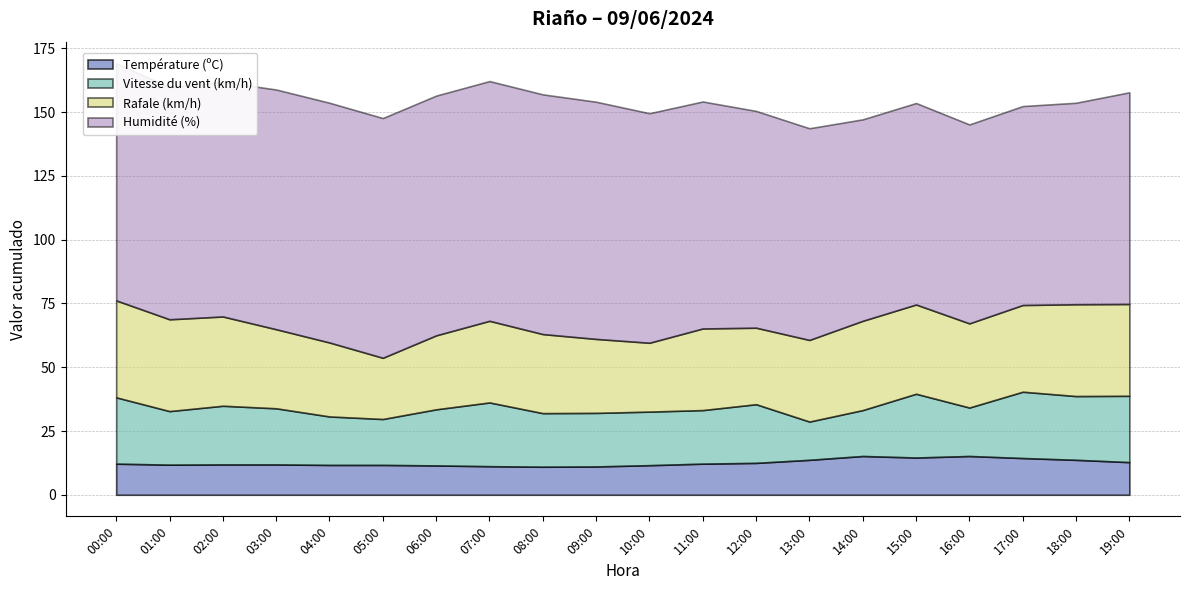

What is the total value across all series at 01:00?

159.8